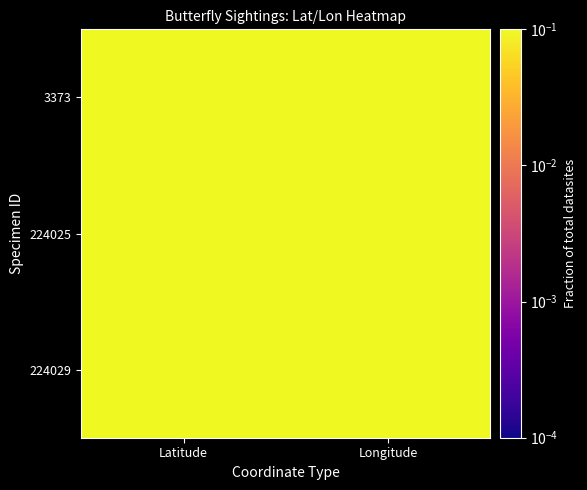

What is the smallest value displayed?

0.1